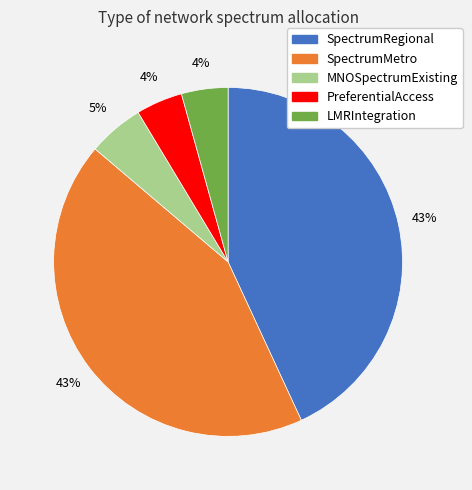

Does MNOSpectrumExisting represent more than half of the total?

No